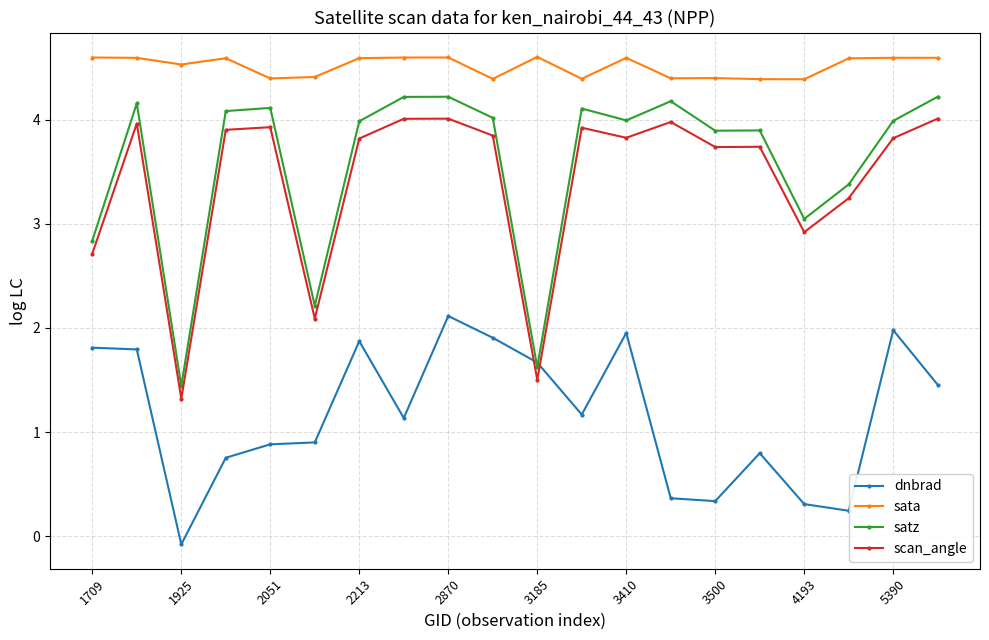

What is the highest value of the satz series?

4.2